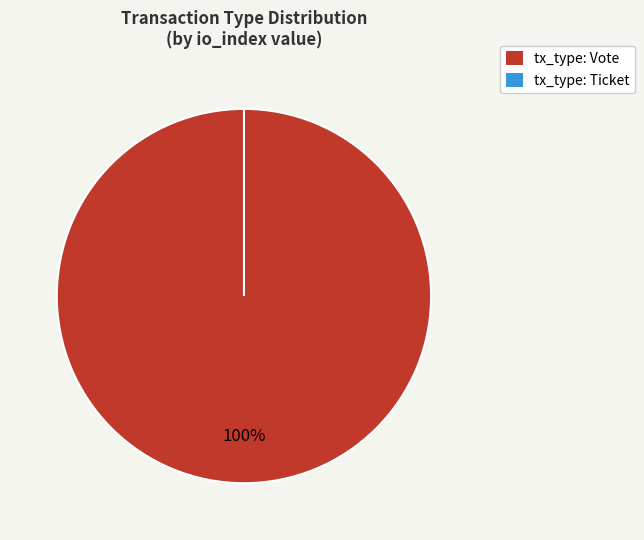

What percentage do Vote and Ticket together represent?

100.0%